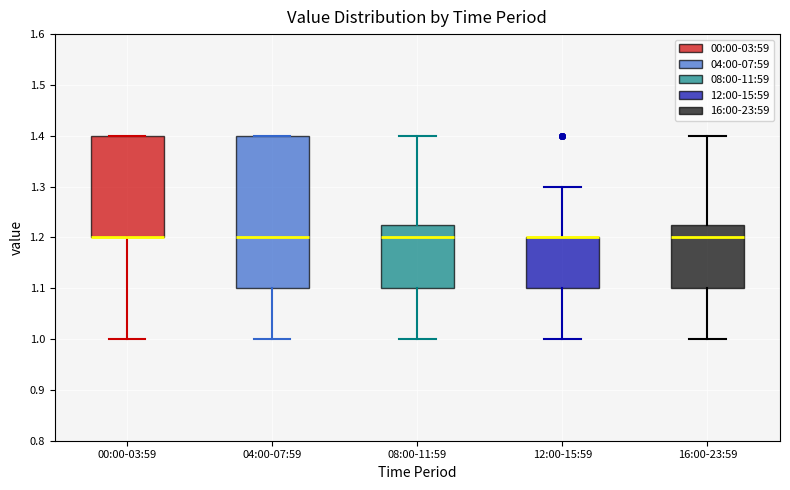

Reading left to right, read every box against the y-axis: the position of its median line, the range the box covers, and the ends of its whiskers. The values are not printed on the chart, so give them approximately, as read against the axis.

00:00-03:59: median 1.20 (drawn on the box's lower edge), box 1.20 to 1.40, whiskers 1.00 to 1.40
04:00-07:59: median 1.20, box 1.10 to 1.40, whiskers 1.00 to 1.40
08:00-11:59: median 1.20, box 1.10 to 1.23, whiskers 1.00 to 1.40
12:00-15:59: median 1.20 (drawn on the box's upper edge), box 1.10 to 1.20, whiskers 1.00 to 1.30
16:00-23:59: median 1.20, box 1.10 to 1.23, whiskers 1.00 to 1.40